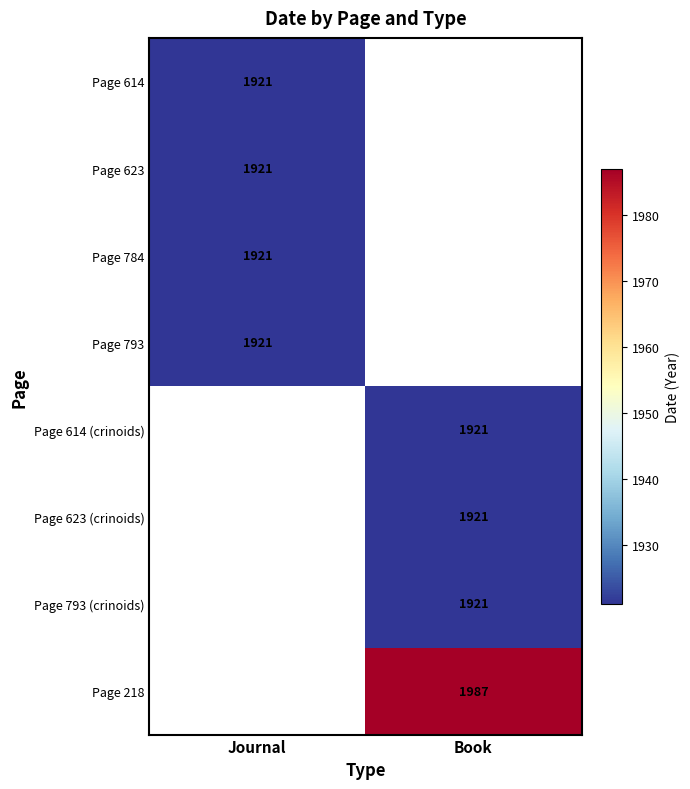

True or false: Page 784 has a value of 1312 at Journal.

False